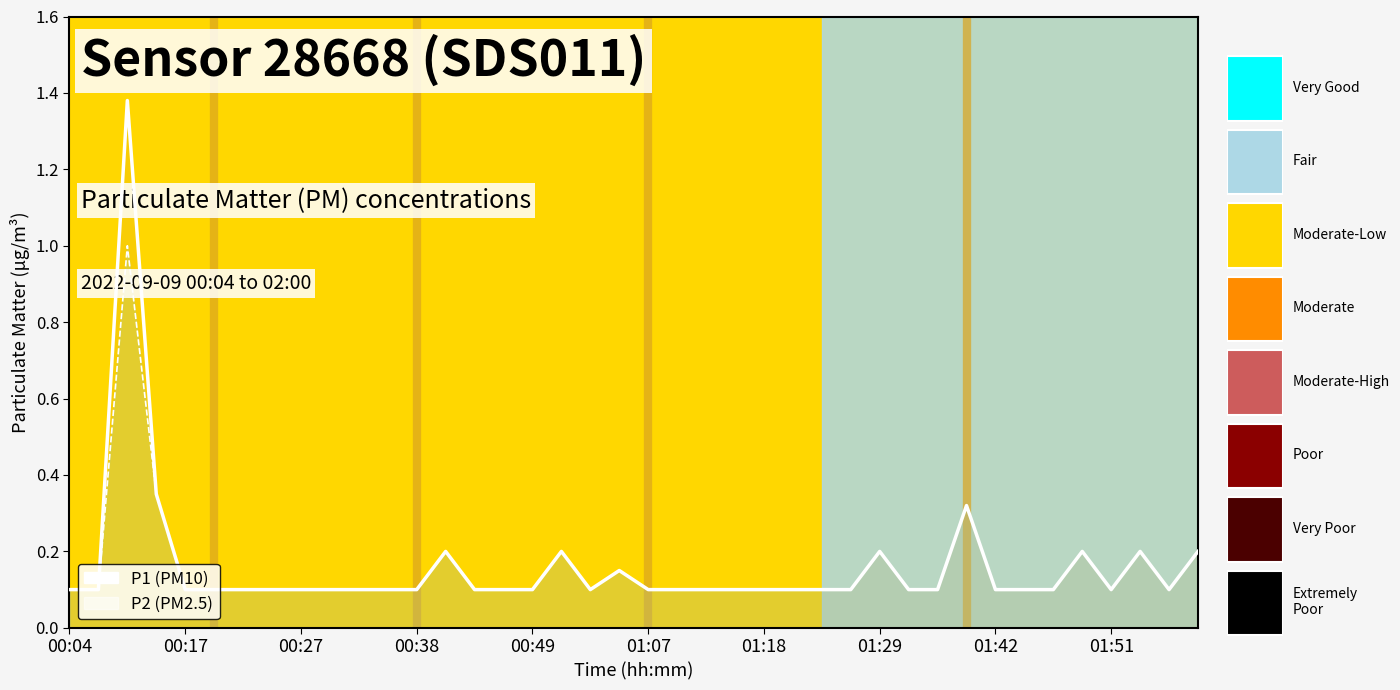

What is the minimum value shown in the chart?

0.1